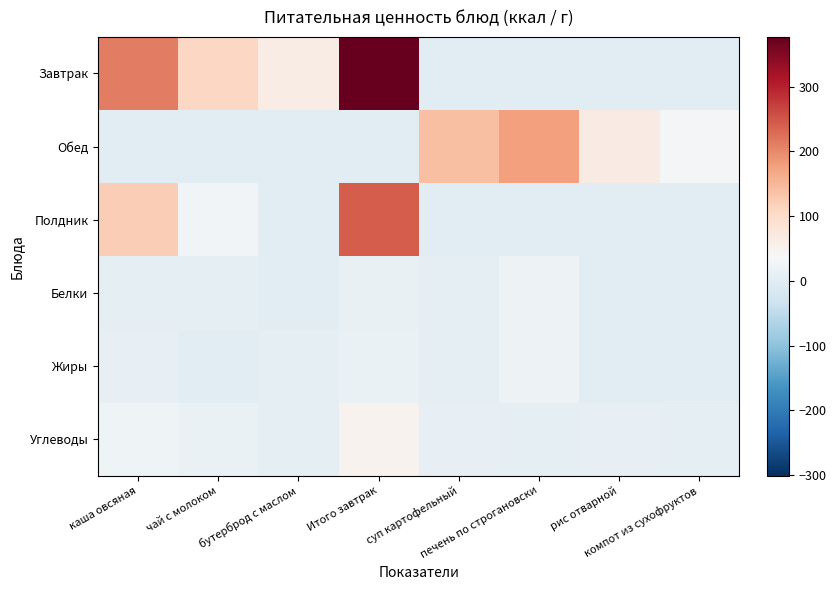

Rank the series by their maximum value, from lowest to highest.

Белки, Жиры, Углеводы, Обед, Полдник, Завтрак